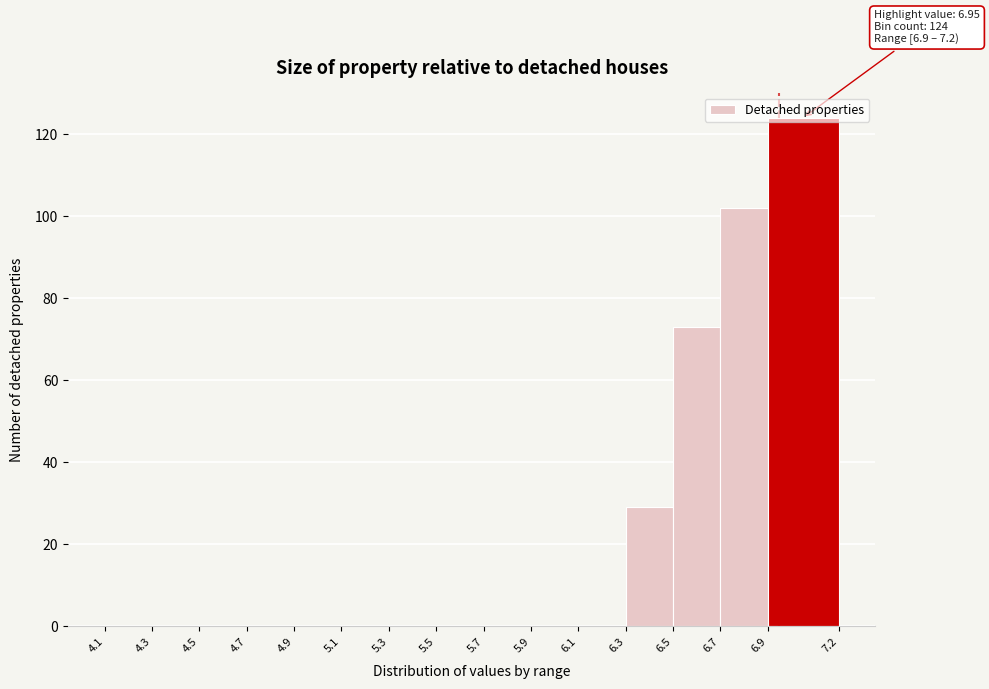

Which range on the x-axis has the tallest bar?

6.9 to 7.2